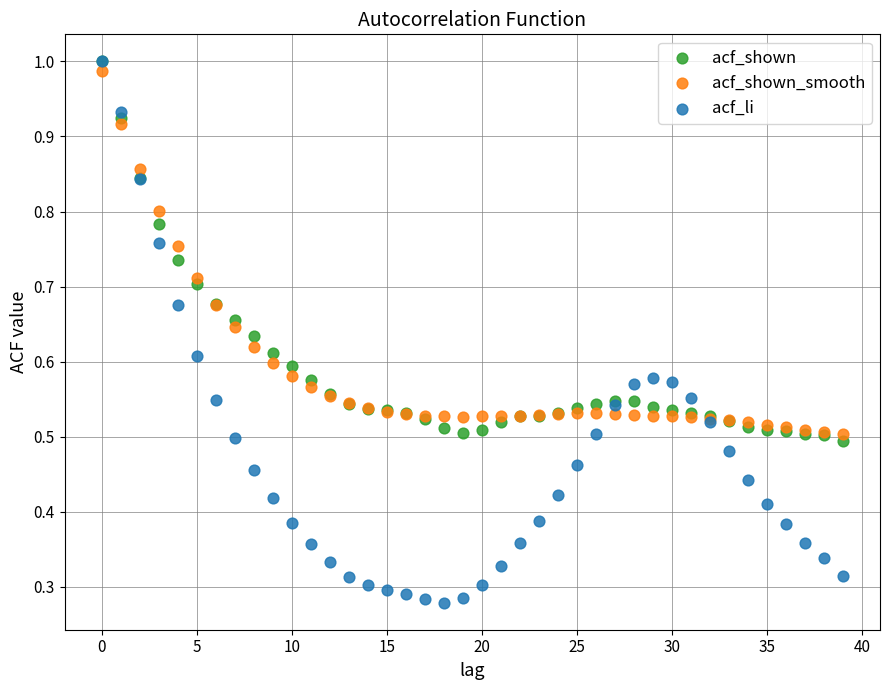

What are all the series names shown in the legend?

acf_shown, acf_shown_smooth, acf_li